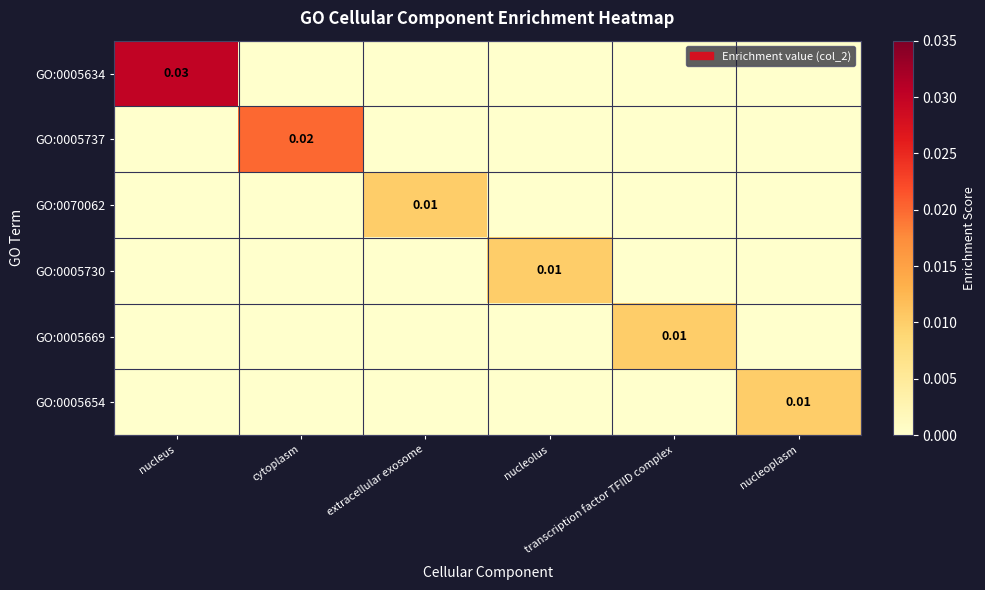

Count the number of data series in this chart.

6